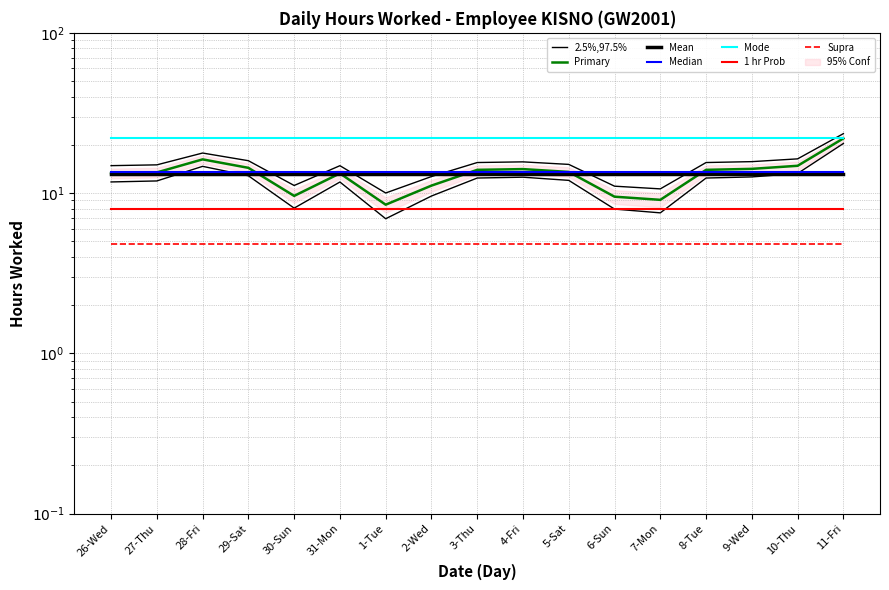

How many values are below 15?

7